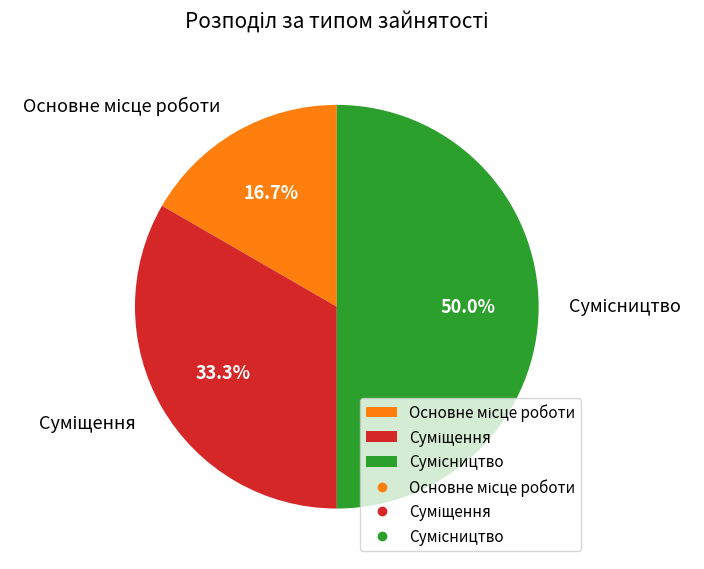

Which category has the smallest portion of the pie?

Основне місце роботи